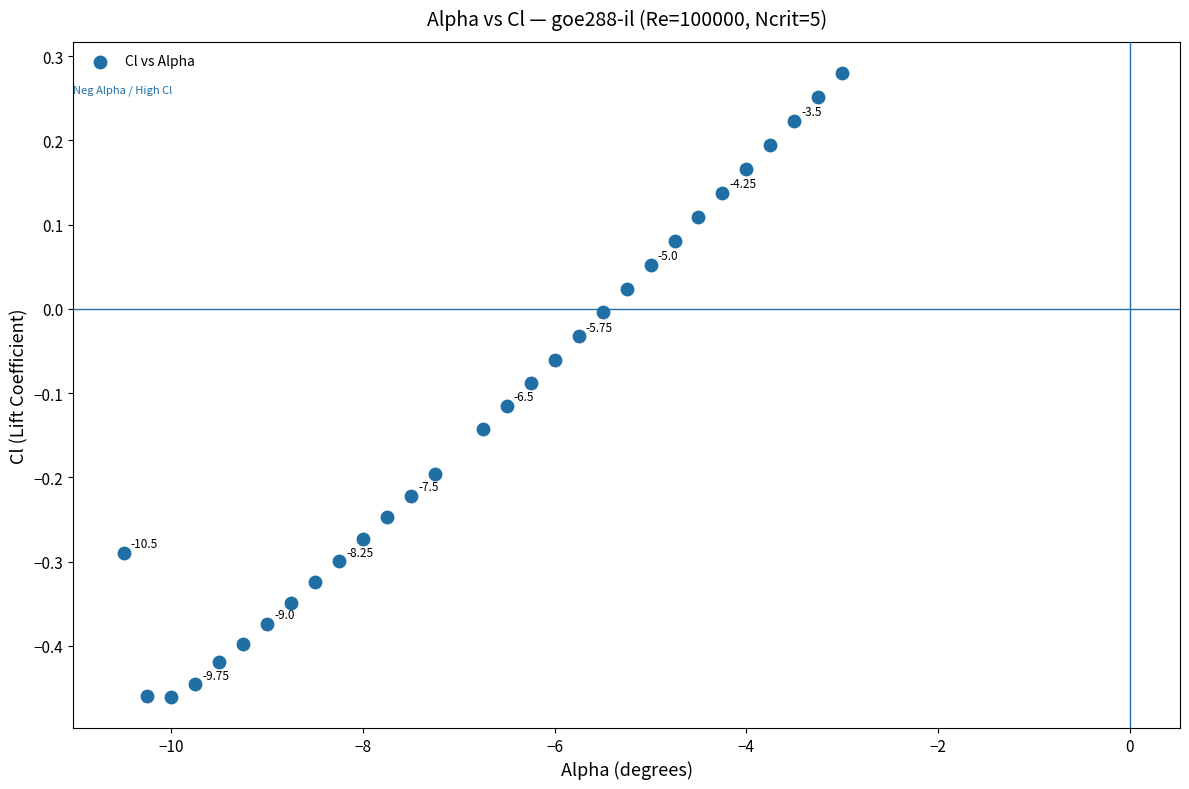

What is the range of X values (max minus min)?

7.5